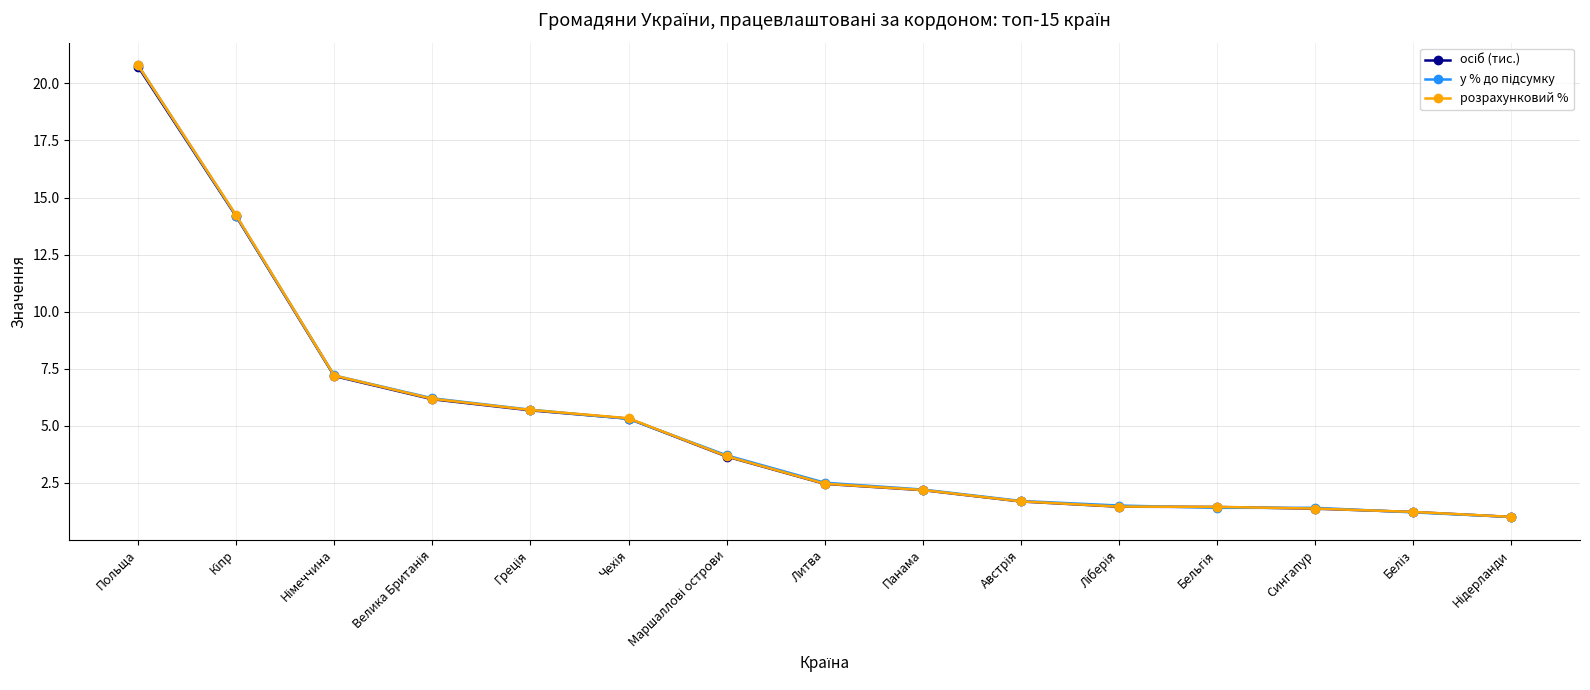

What is the maximum value shown in the chart?

20.8